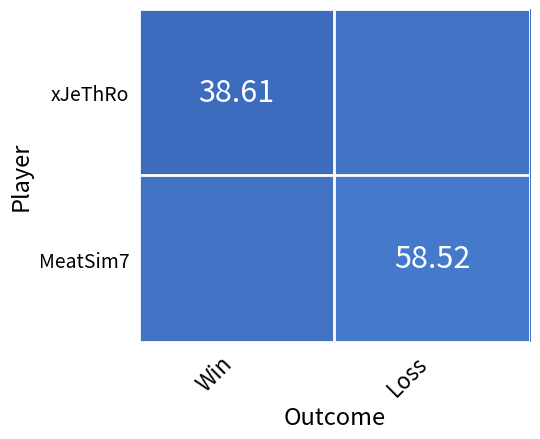

What is the greatest value displayed?

58.5